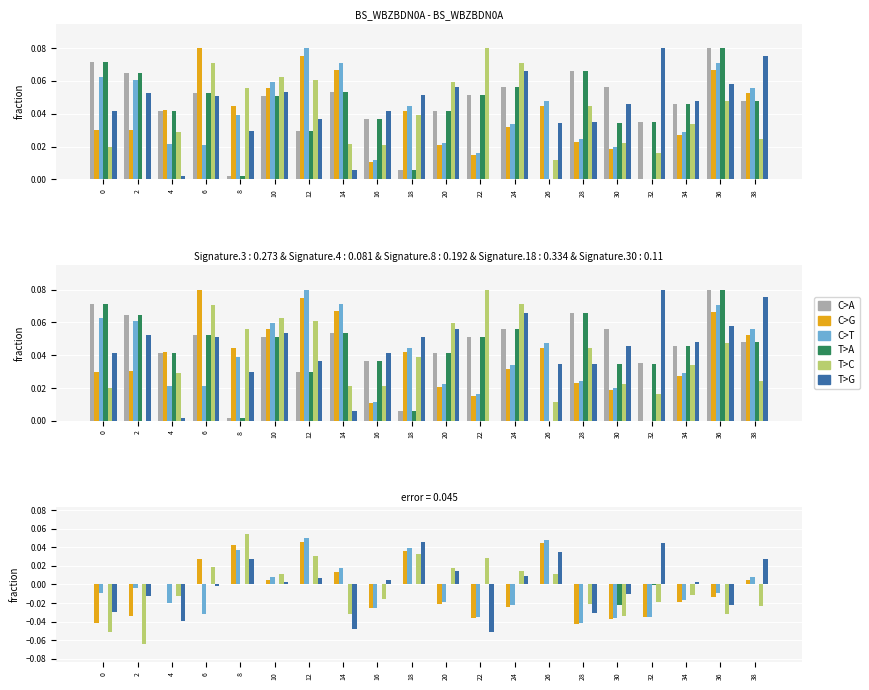

Which category has the lowest value in the T>A series?

30